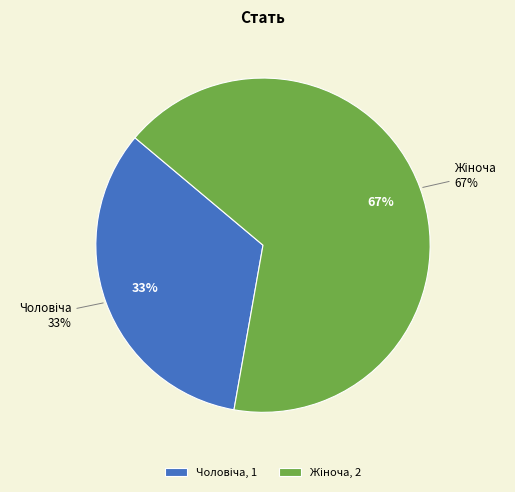

The Жіноча slice represents 67% of the pie. True or false?

True